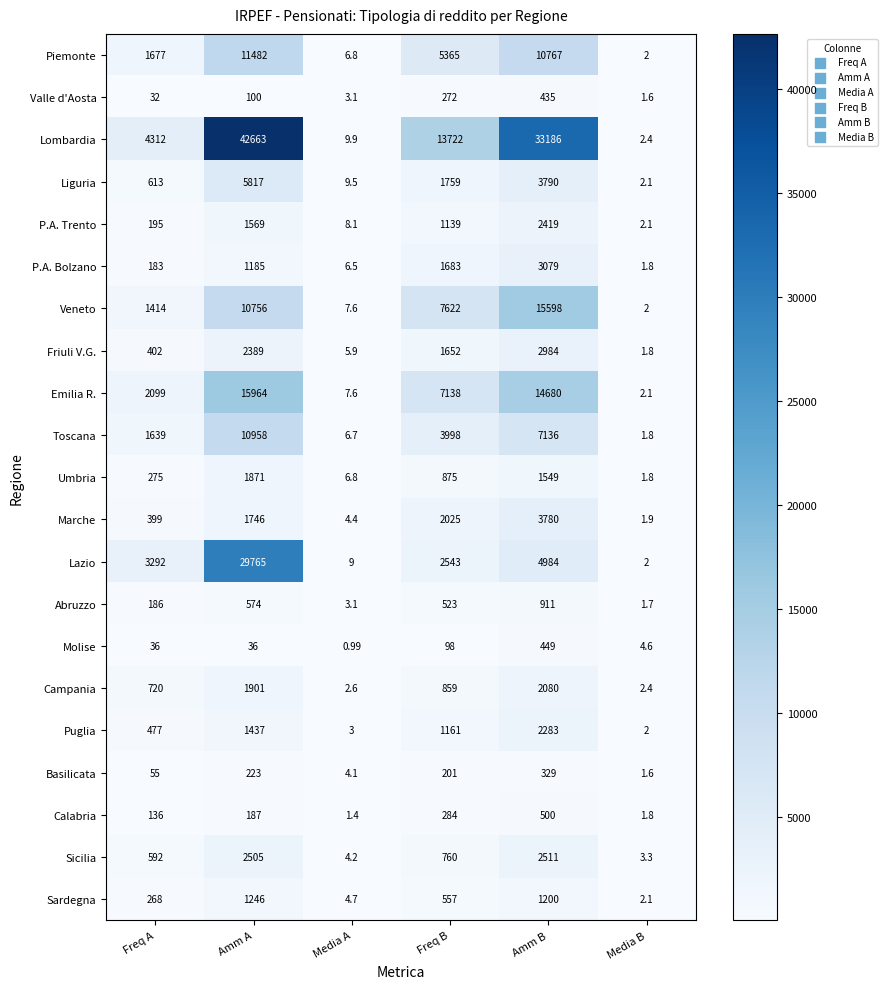

List the series in order of their peak value, highest first.

Lombardia, Lazio, Emilia R., Veneto, Piemonte, Toscana, Liguria, Marche, P.A. Bolzano, Friuli V.G., Sicilia, P.A. Trento, Puglia, Campania, Umbria, Sardegna, Abruzzo, Calabria, Molise, Valle d'Aosta, Basilicata